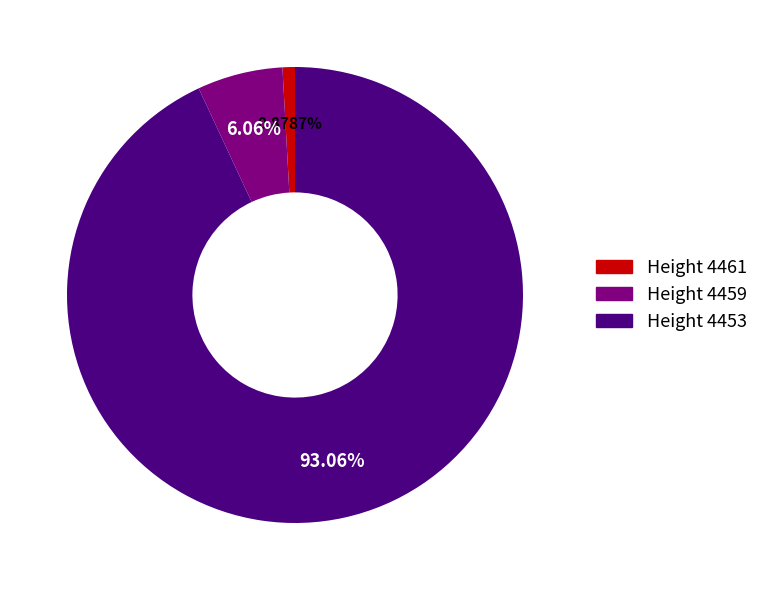

Is there any slice that represents more than half of the pie?

Yes